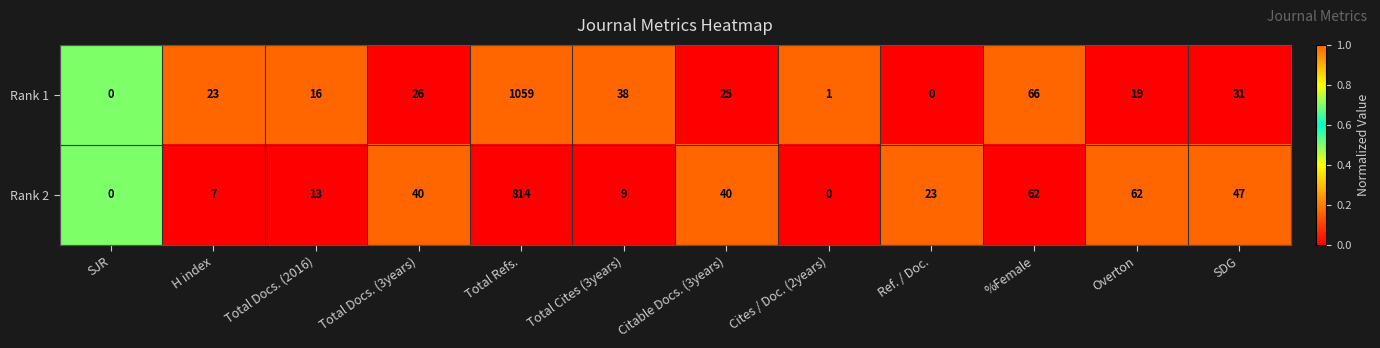

Reading left to right, what are all the values shown in this chart?

Rank 1: SJR=0	H index=23	Total Docs. (2016)=16	Total Docs. (3years)=26	Total Refs.=1059	Total Cites (3years)=38	Citable Docs. (3years)=25	Cites / Doc. (2years)=1	Ref. / Doc.=0	%Female=66	Overton=19	SDG=31
Rank 2: SJR=0	H index=7	Total Docs. (2016)=13	Total Docs. (3years)=40	Total Refs.=814	Total Cites (3years)=9	Citable Docs. (3years)=40	Cites / Doc. (2years)=0	Ref. / Doc.=23	%Female=62	Overton=62	SDG=47